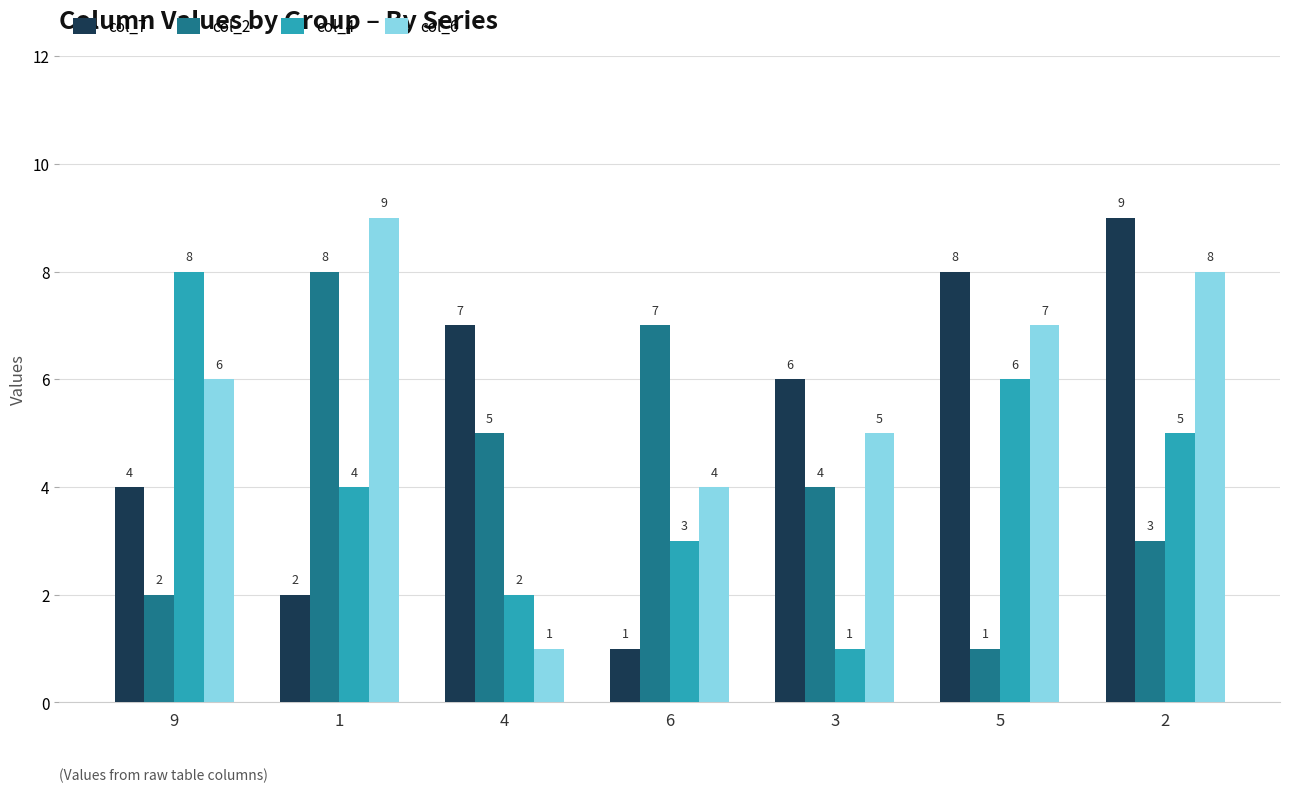

Where does the col_4 series first go above 4?

9